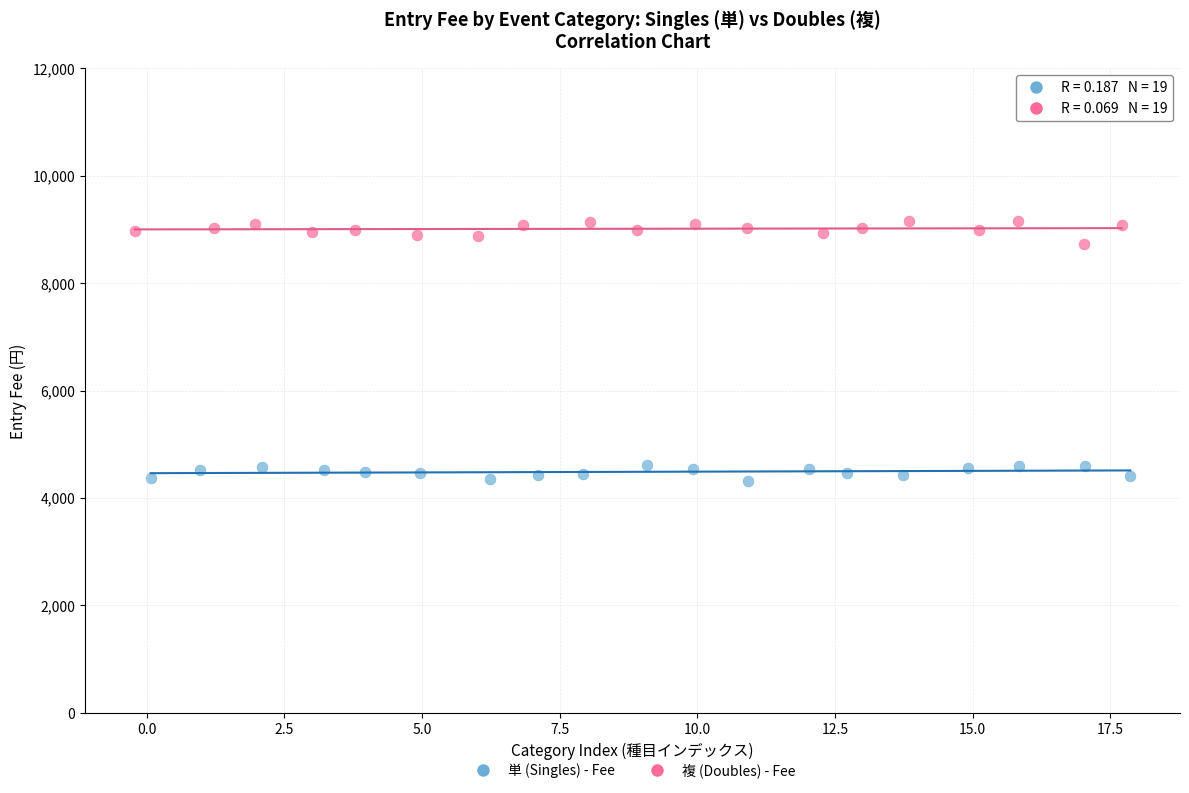

Which series reaches the minimum Y coordinate?

単 (Singles) - Fee